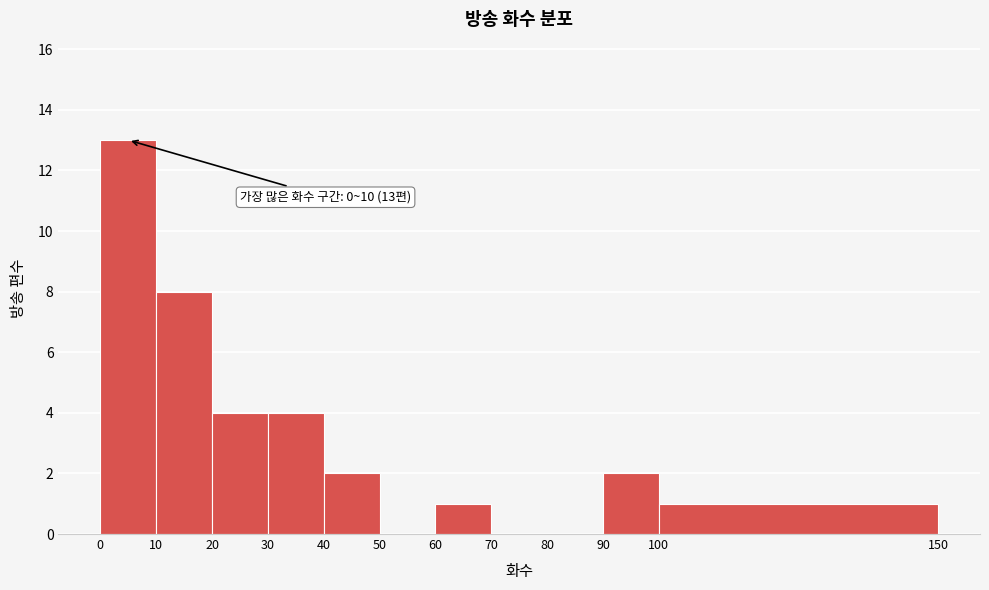

Over which range of the x-axis is the bar tallest?

0 to 10